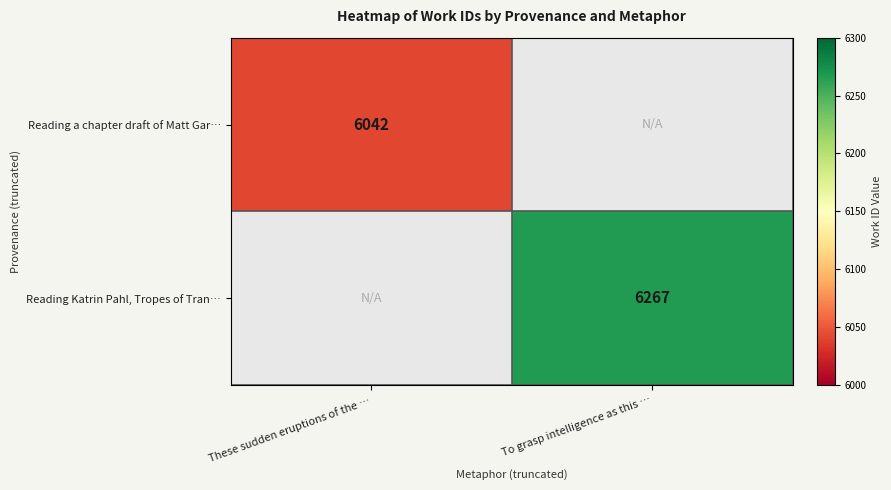

True or false: Reading Katrin Pahl, Tropes of Tran… has a value of 10471 at To grasp intelligence as this ….

False